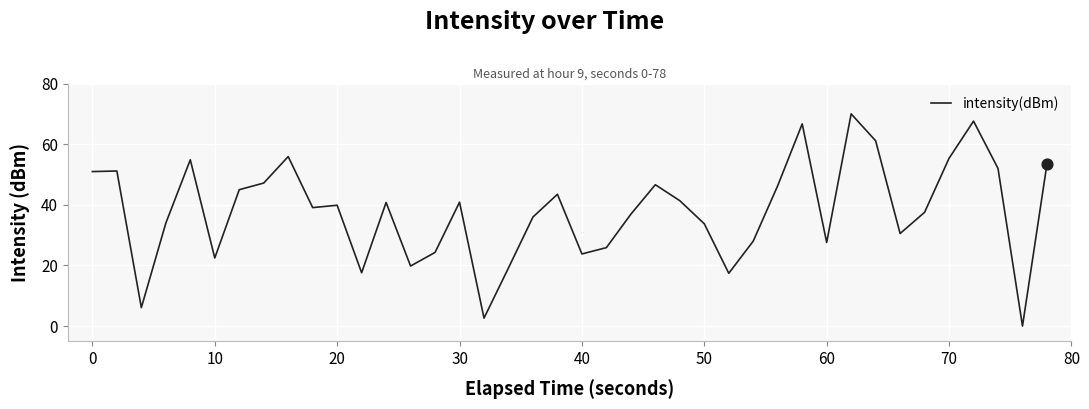

What is the greatest value displayed?

70.0